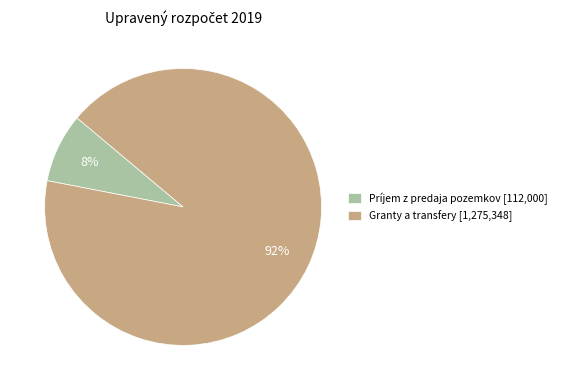

Which has a higher value, Granty a transfery [1,275,348] or Príjem z predaja pozemkov [112,000]?

Granty a transfery [1,275,348]